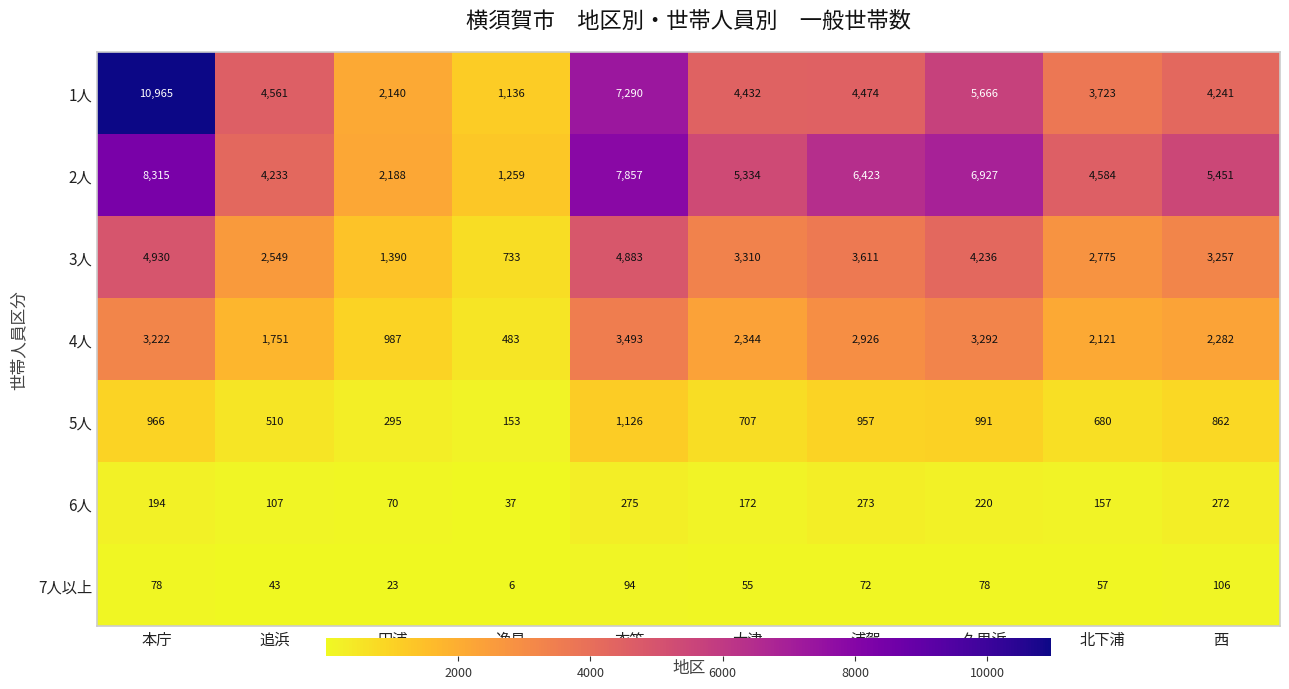

List the series in order of their peak value, lowest first.

7人以上, 6人, 5人, 4人, 3人, 2人, 1人